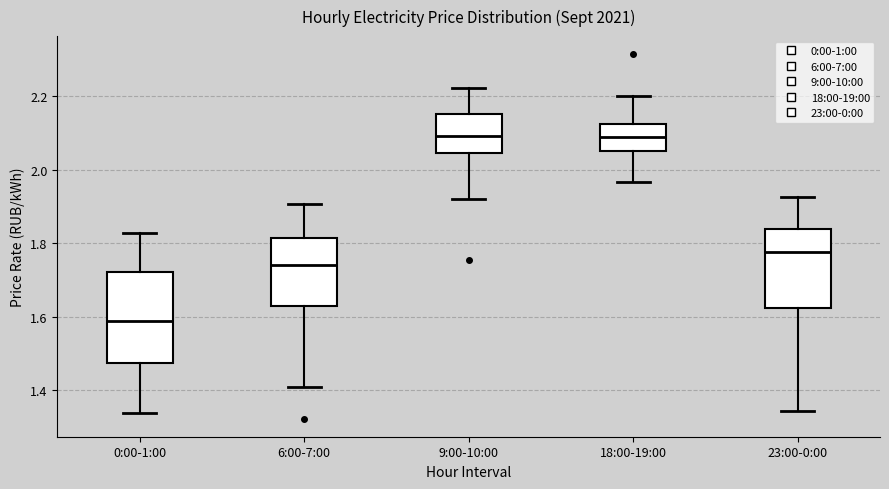

Where is the upper edge of the box for 0:00-1:00 on the y-axis? The values are not printed on the chart, so give them approximately, as read against the axis.

1.72